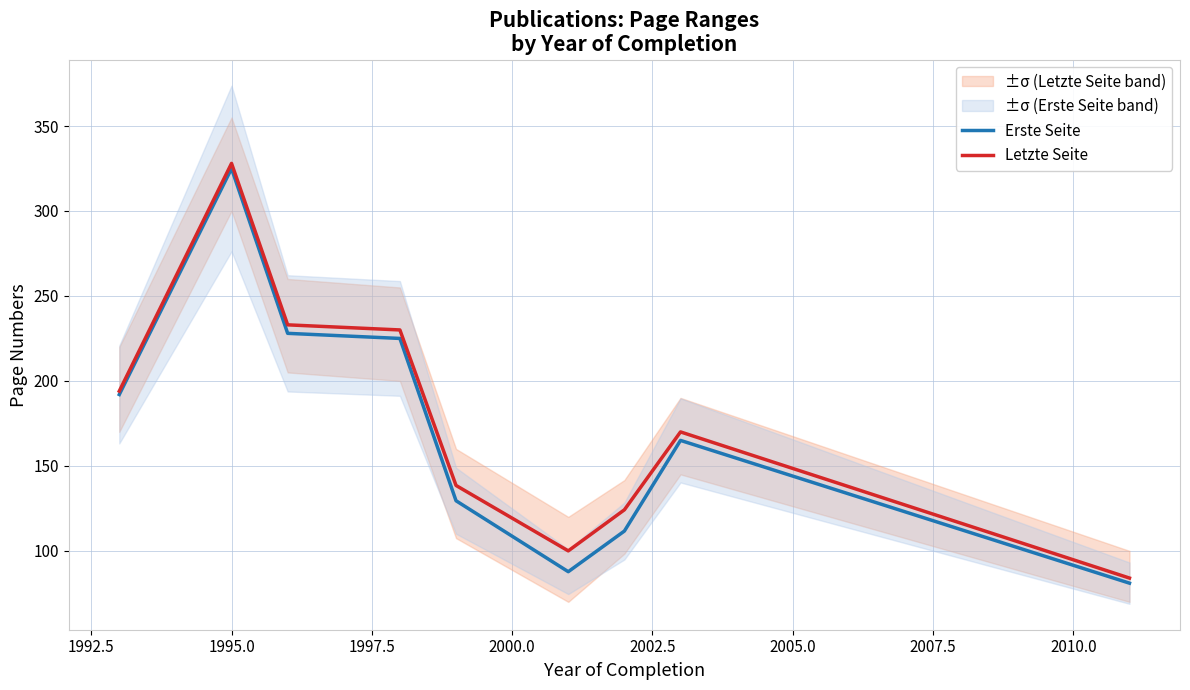

What is the lowest value of the Erste Seite series?

81.0